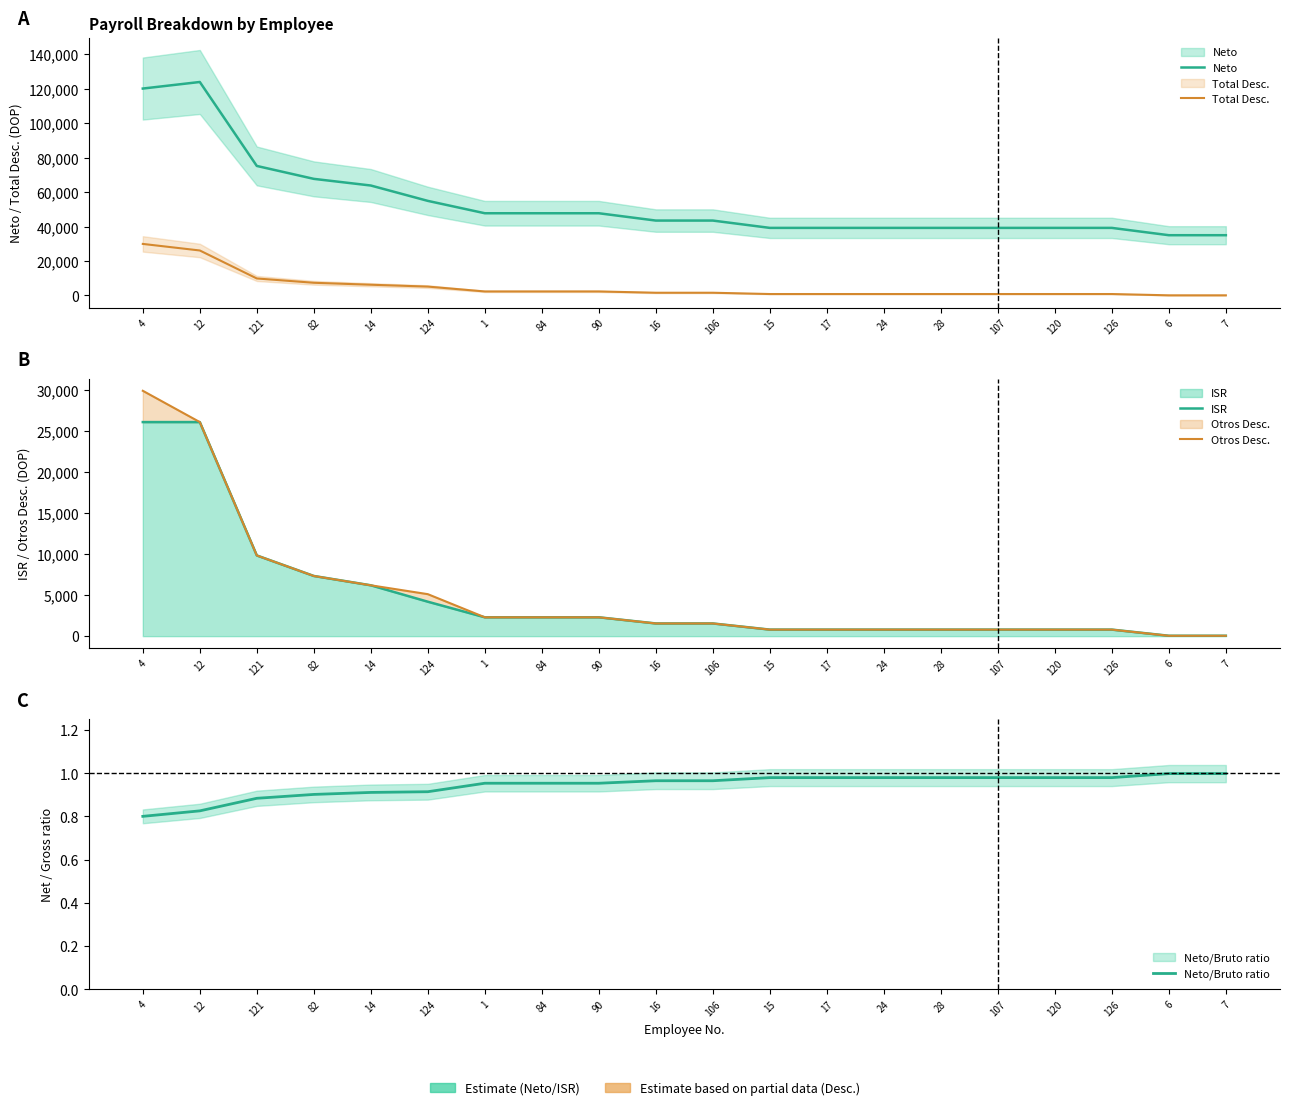

What is the label of the 15th point from the right?

124